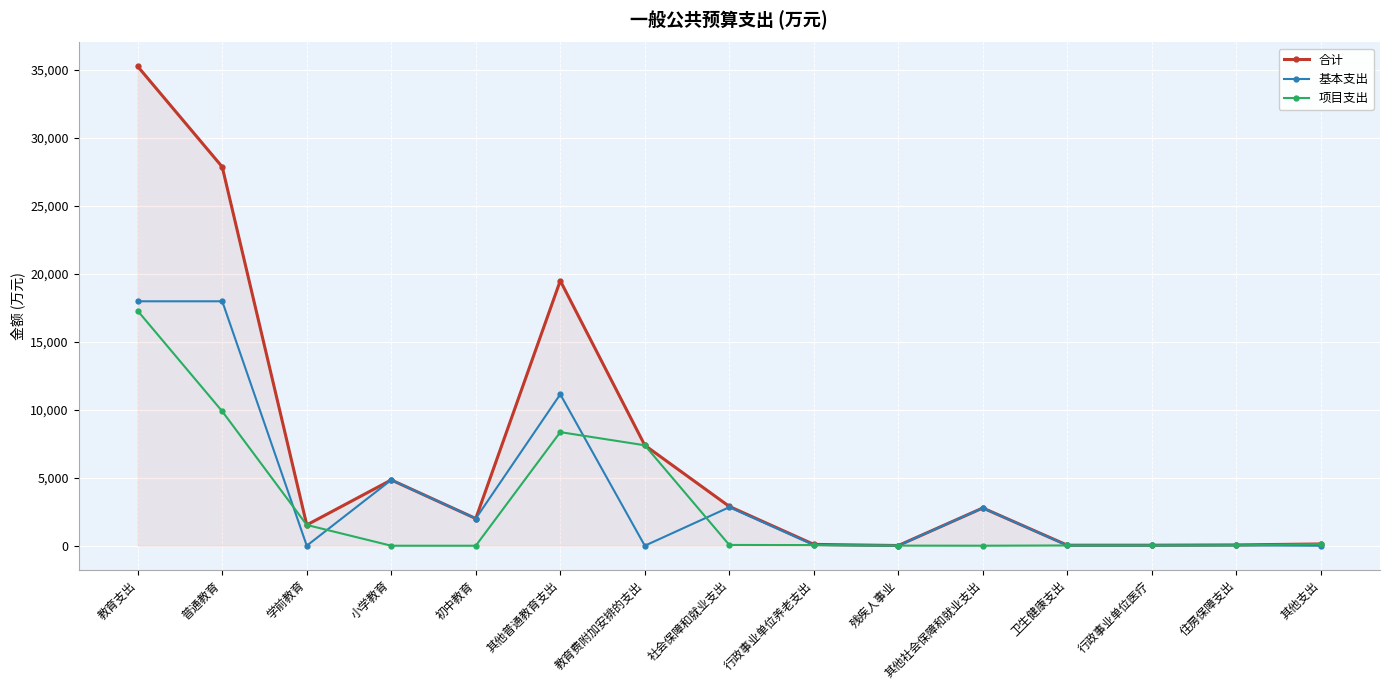

What is the average value of the 项目支出 series?

2981.4